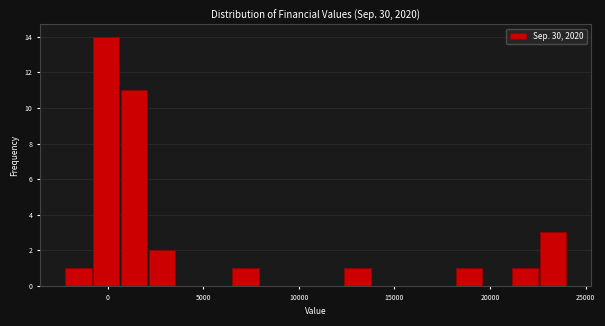

Read against the x-axis, roughly where is the centre of the tallest bar?

0